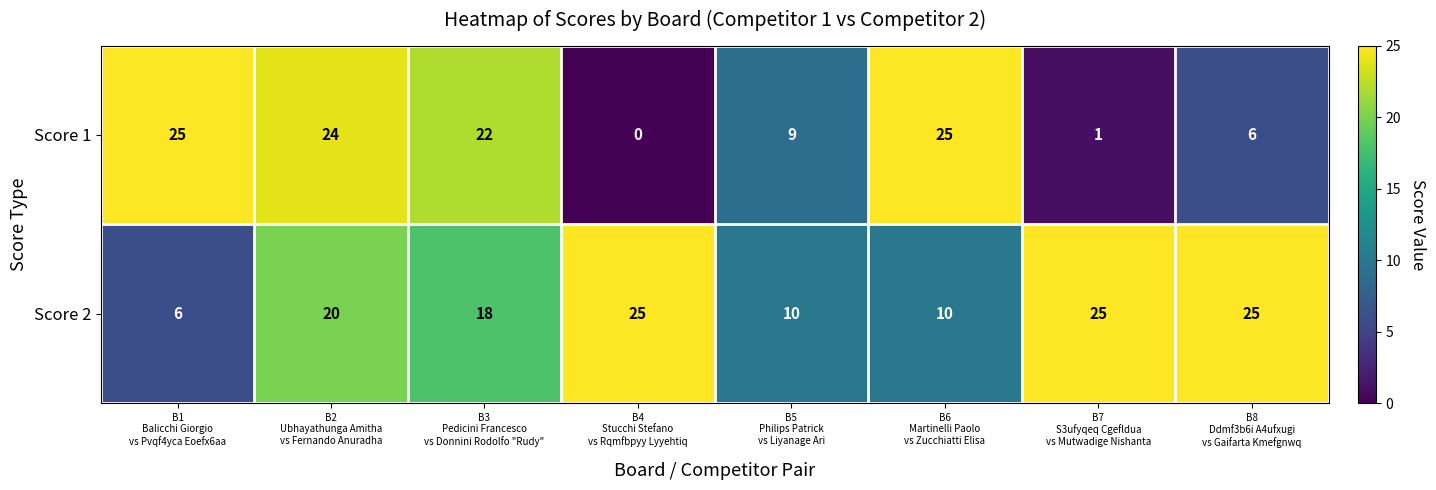

What is the greatest value displayed?

25